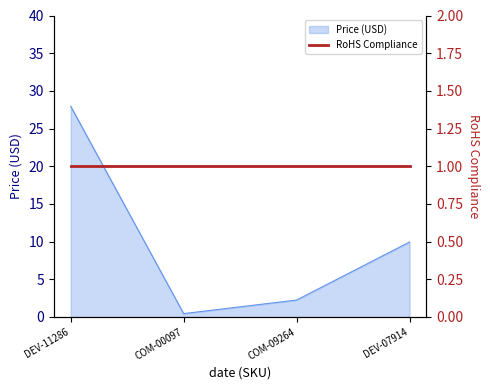

How many points are lower than both their immediate neighbors (excluding endpoints)?

1